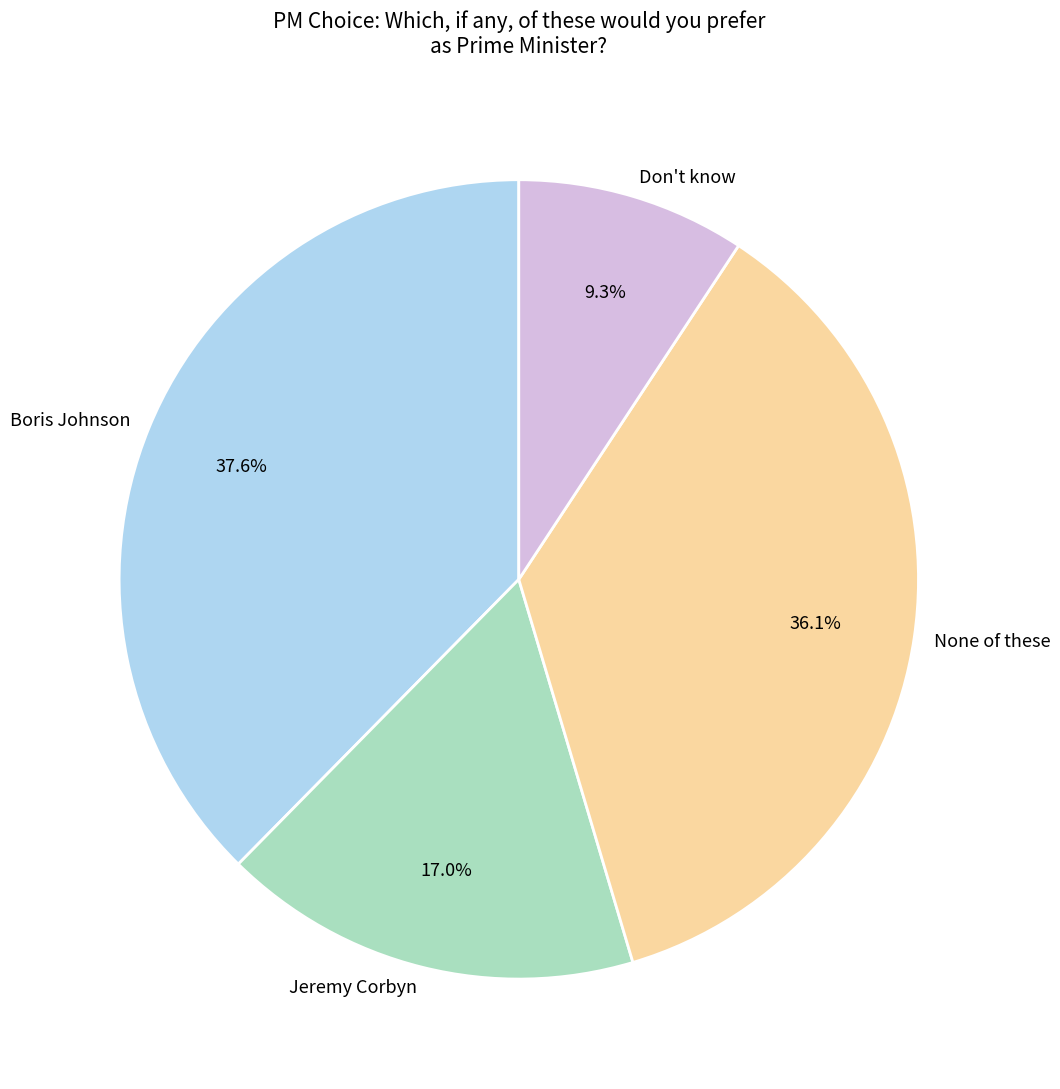

To the nearest percent, what is the combined percentage of Don't know and None of these?

45%